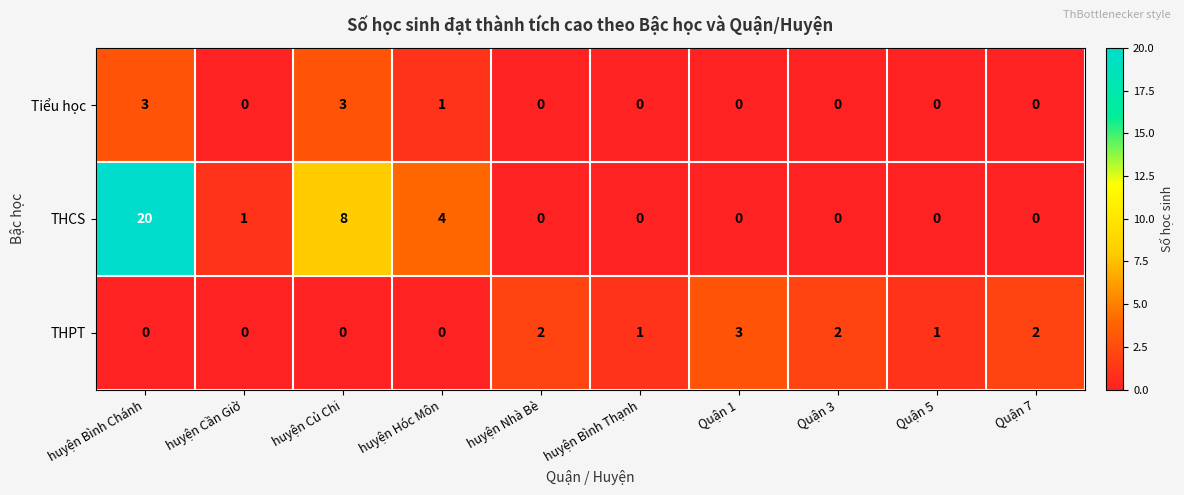

How many data points in THCS are above 0?

4